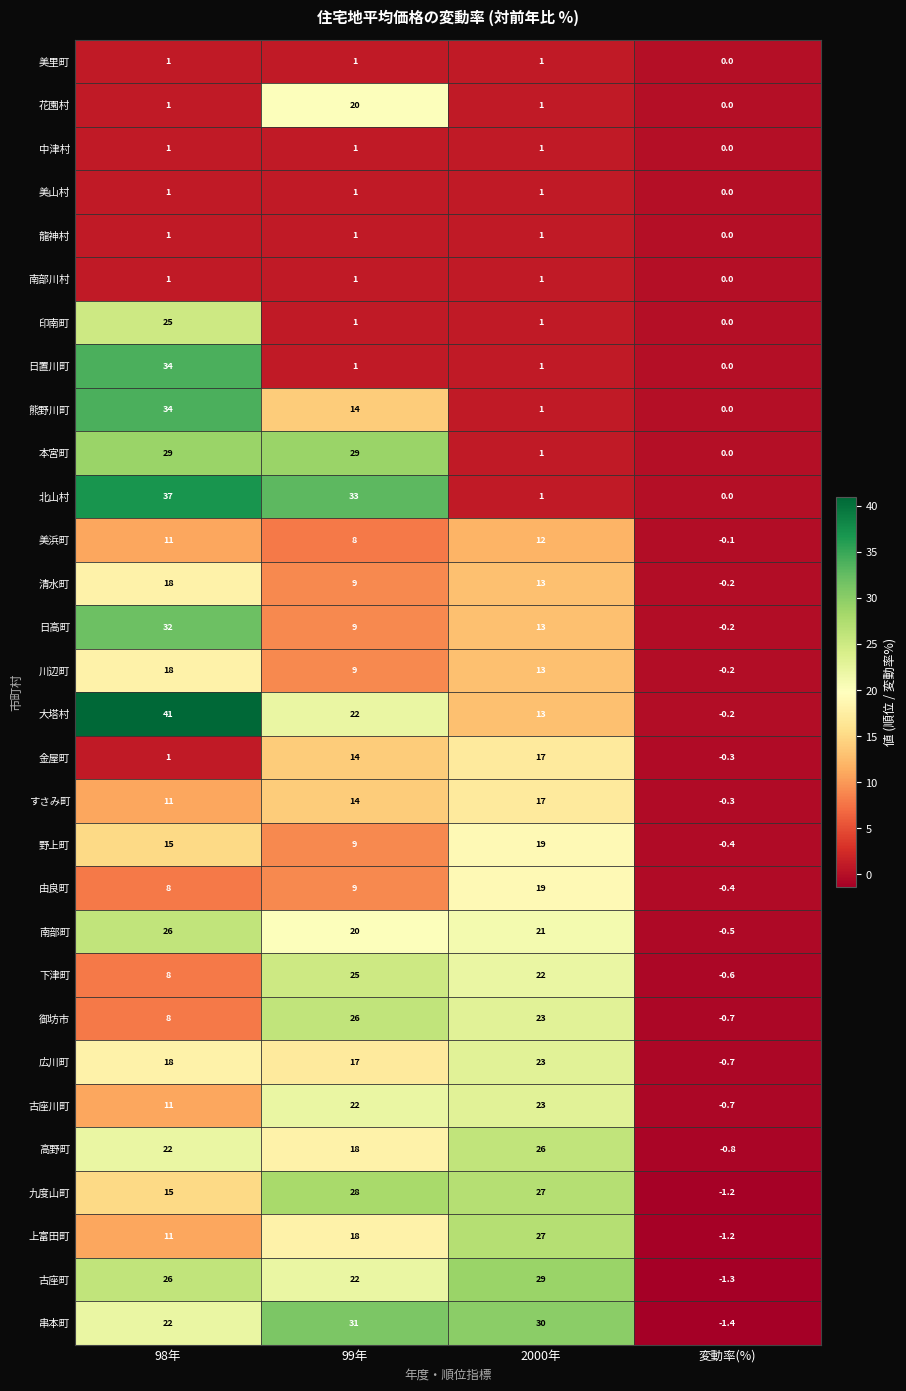

What is the approximate value of すさみ町 at 2000年?

17.0